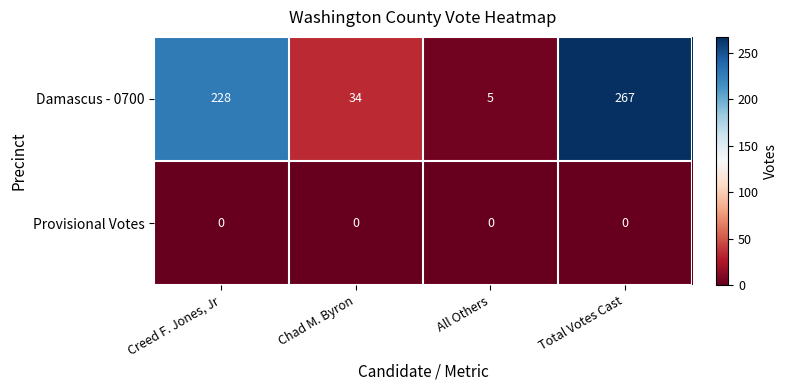

Reading left to right, what are all the values shown in this chart?

Damascus - 0700: 228	34	5	267
Provisional Votes: 0	0	0	0